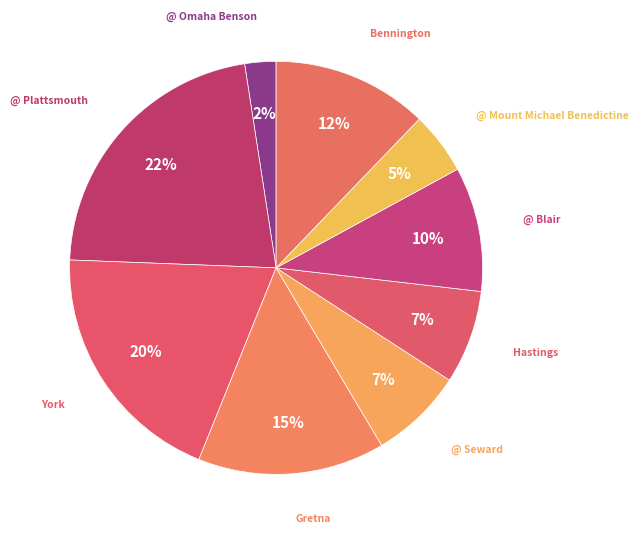

Do Bennington and @ Plattsmouth together represent more than half of the pie?

No